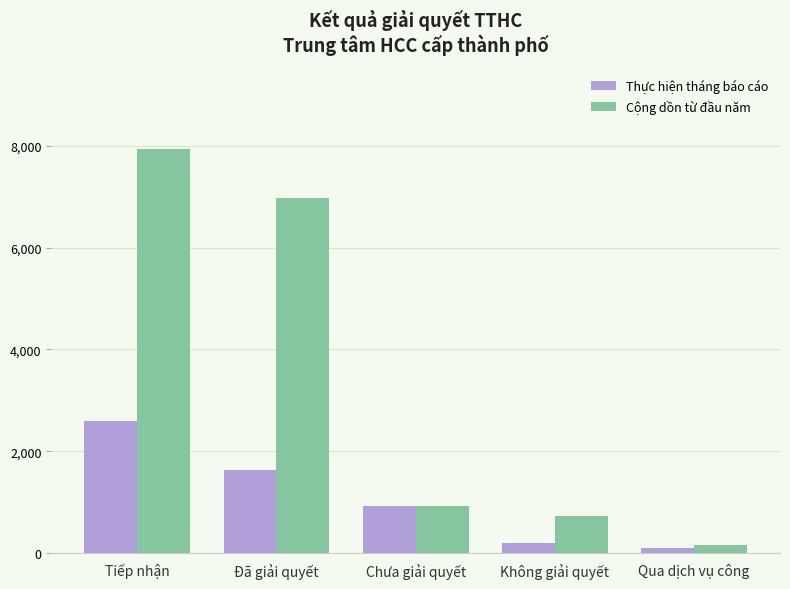

What is the total value across all series at Tiếp nhận?

10530